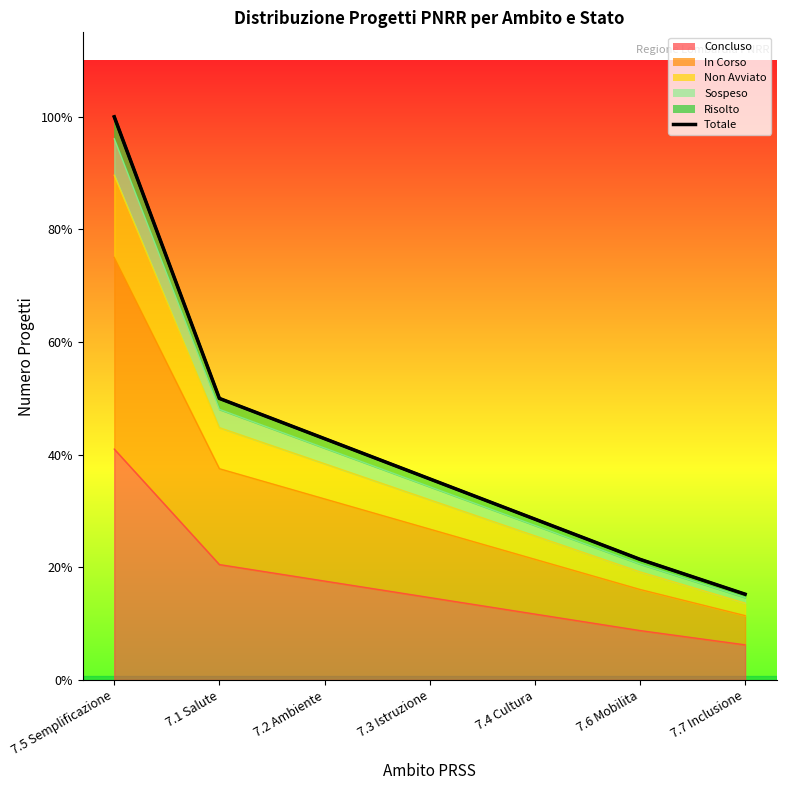

Which label corresponds to the largest value in the chart?

7.5 Semplificazione